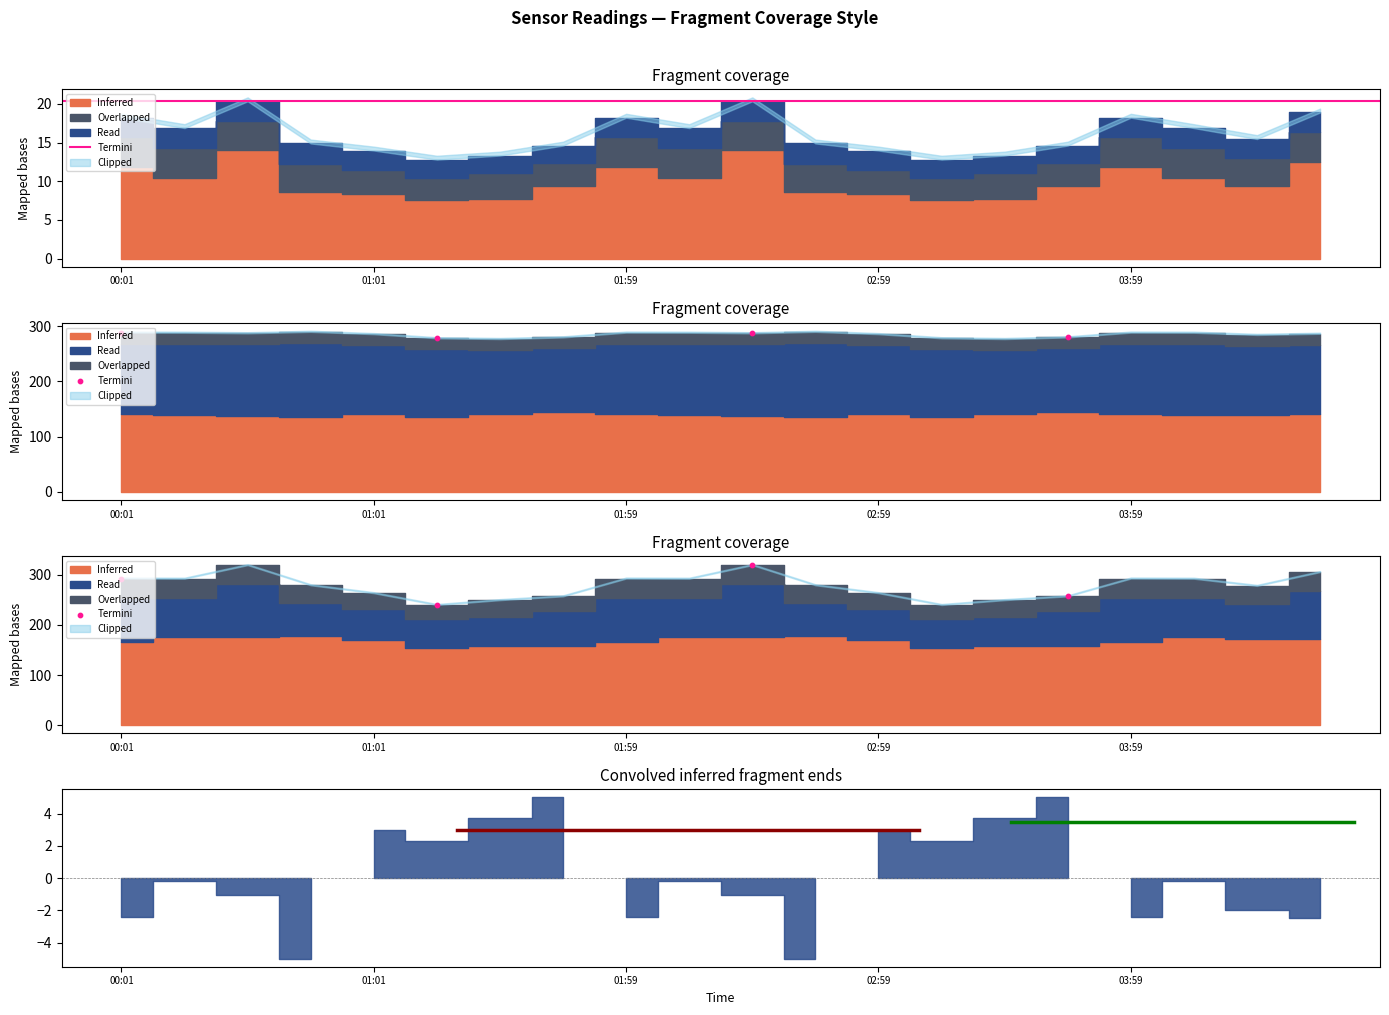

Which has a higher value, 01:59 or 02:59?

01:59